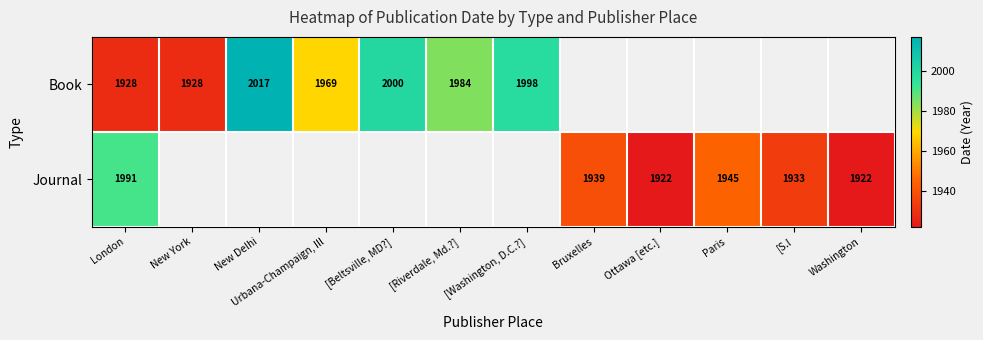

What is the difference between the Journal values at London and Washington?

69